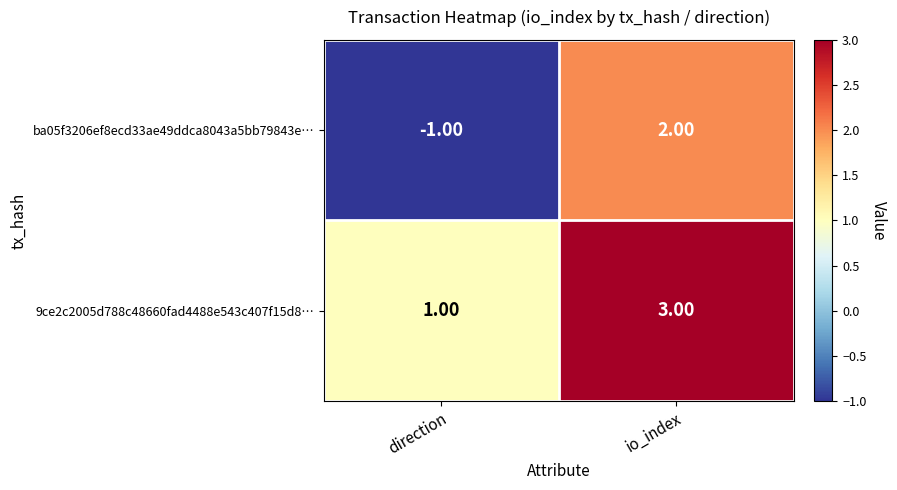

What is the sum of the 9ce2c2005d788c48660fad4488e543c407f15d8… values at direction and io_index?

4